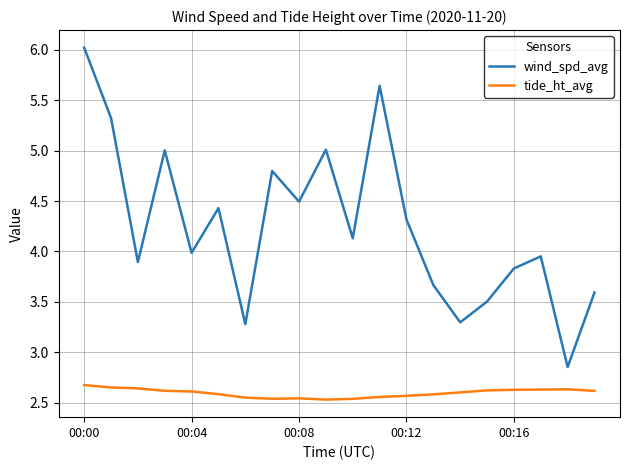

True or false: wind_spd_avg and tide_ht_avg cross at least once.

False